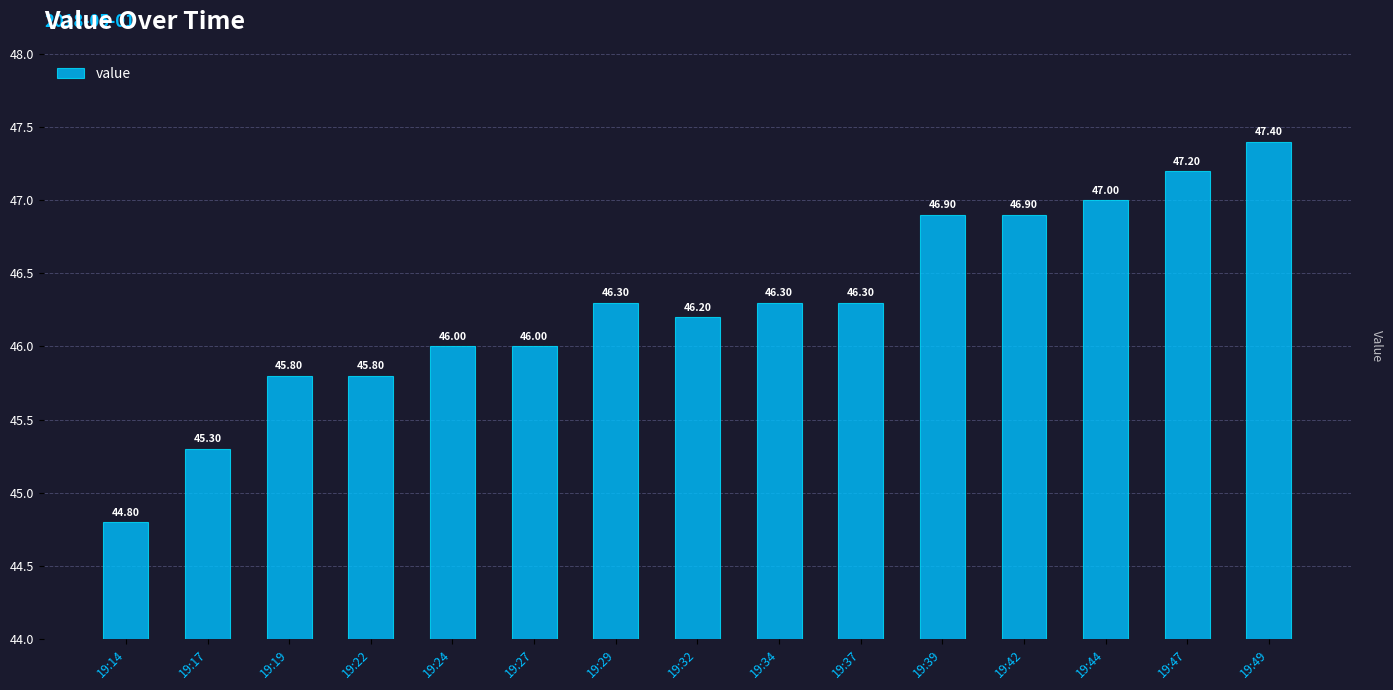

What is the change in value from 19:29 to 19:39?

+0.6